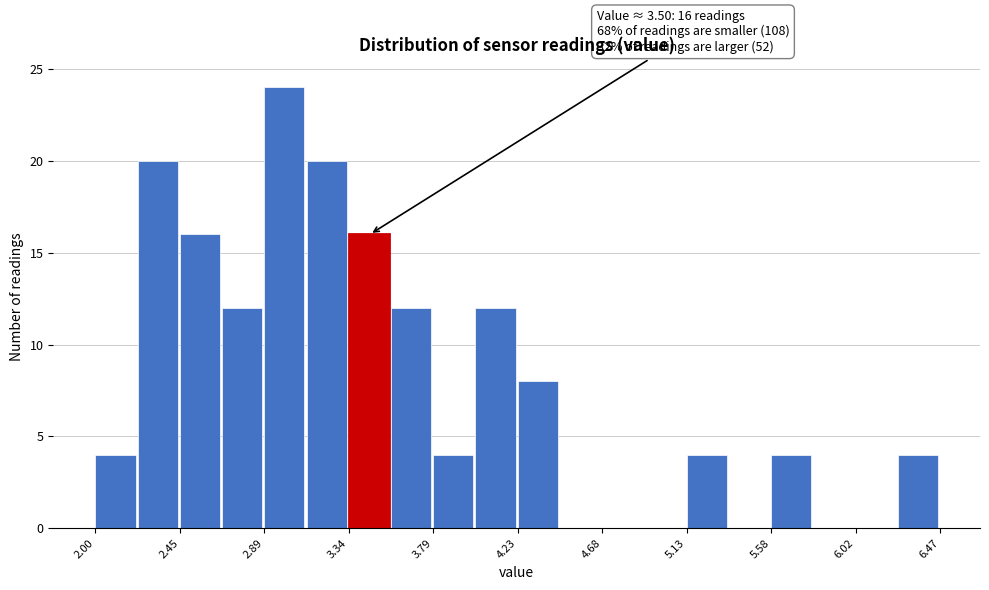

Which range on the x-axis has the tallest bar?

2.90 to 3.10